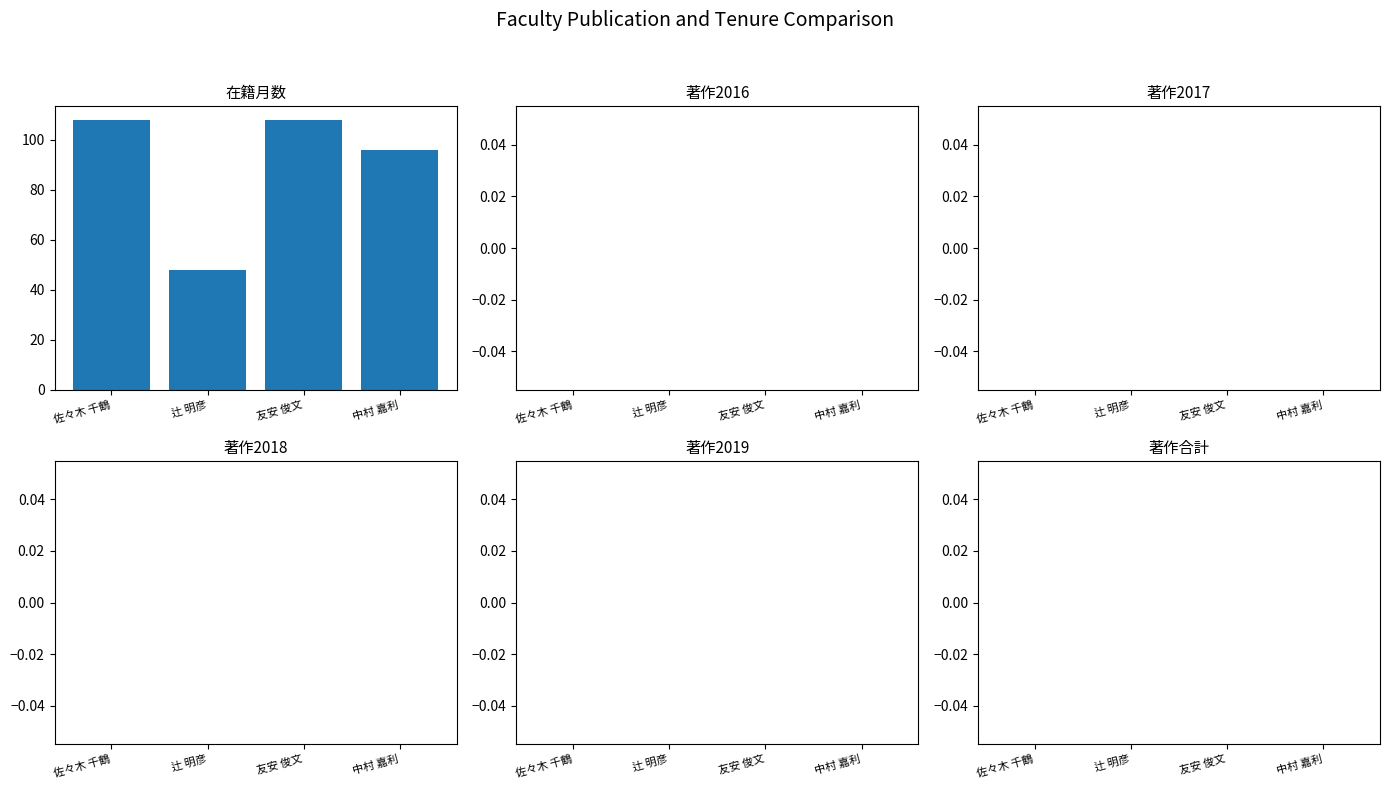

True or false: 在籍月数 has a value of 108 at 友安 俊文.

True